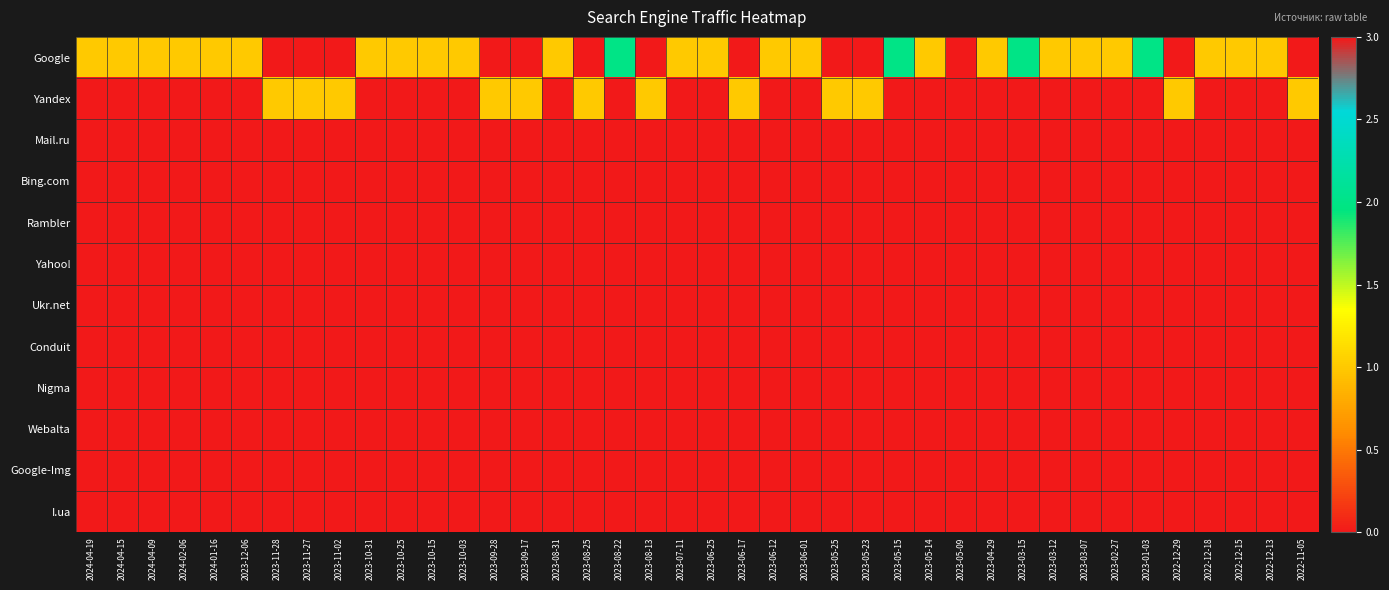

What is the spread (max minus min) of values at 2023-05-25?

1